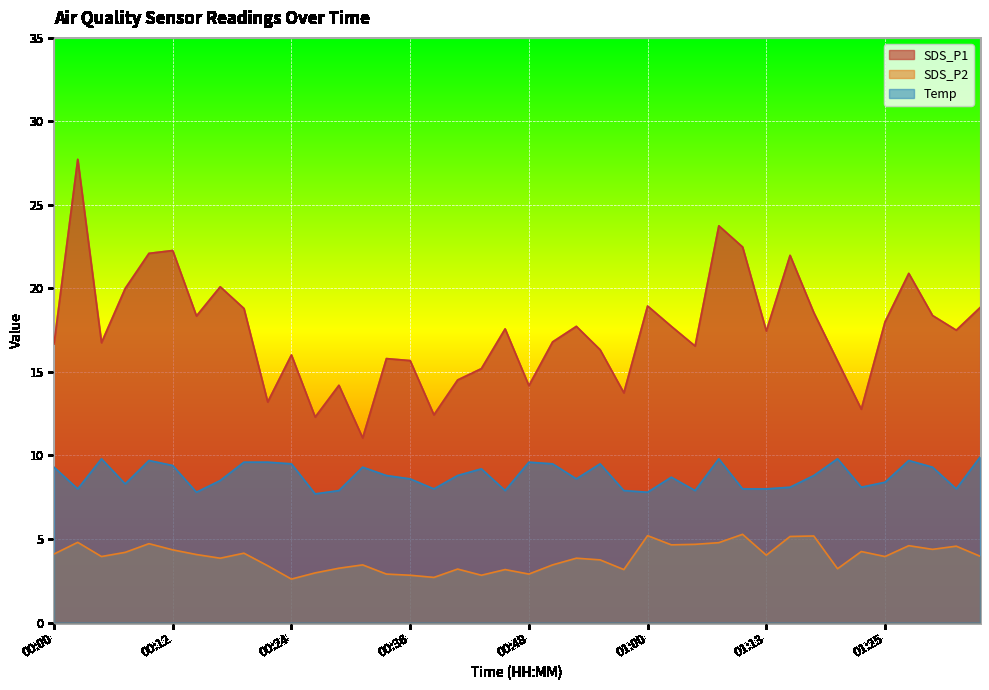

How many distinct data groups are displayed?

3